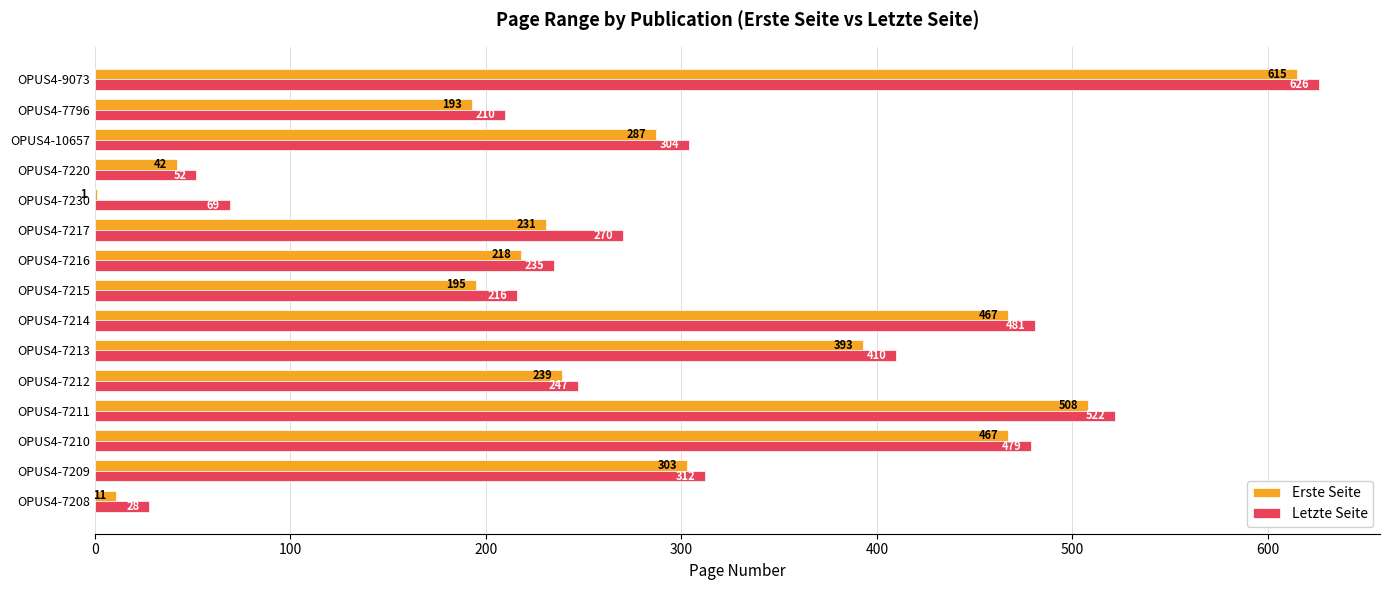

At which category does the chart reach its peak across all series?

OPUS4-9073